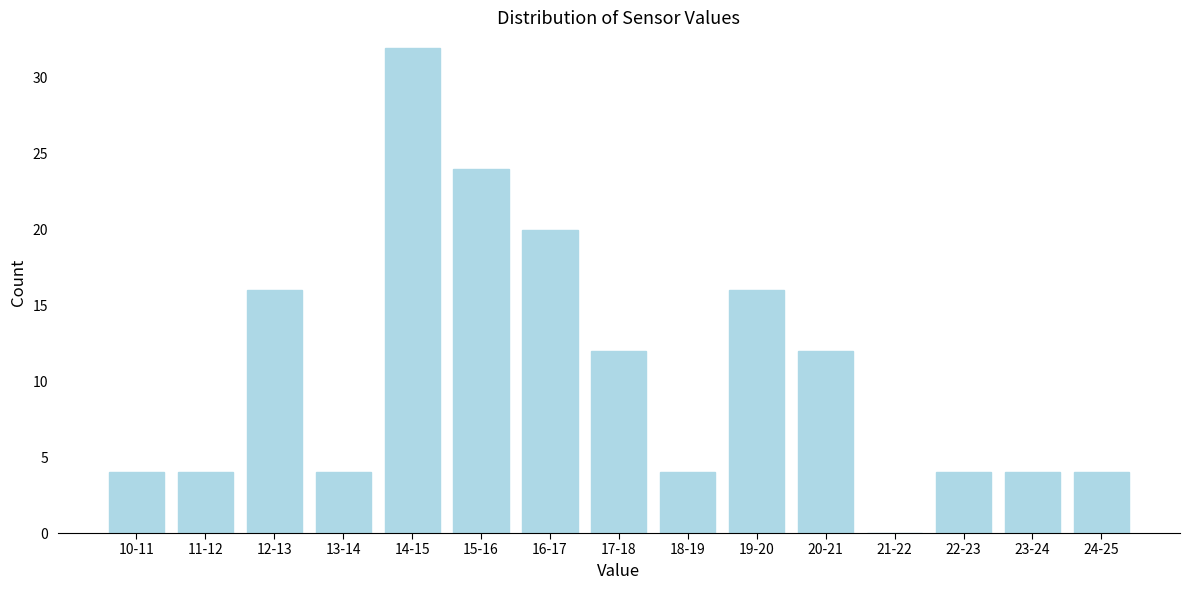

Reading right to left, what are all the values shown in this chart?

24-25=4	23-24=4	22-23=4	21-22=0	20-21=12	19-20=16	18-19=4	17-18=12	16-17=20	15-16=24	14-15=32	13-14=4	12-13=16	11-12=4	10-11=4